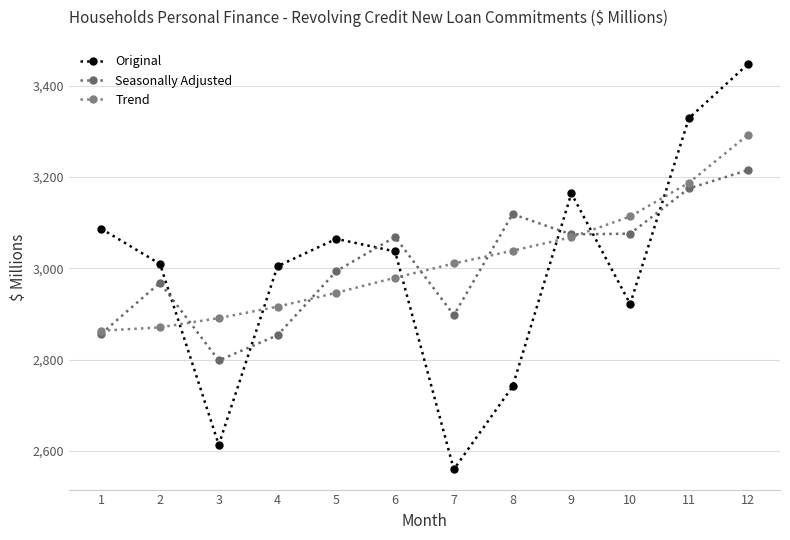

At which label does Trend reach its minimum?

1